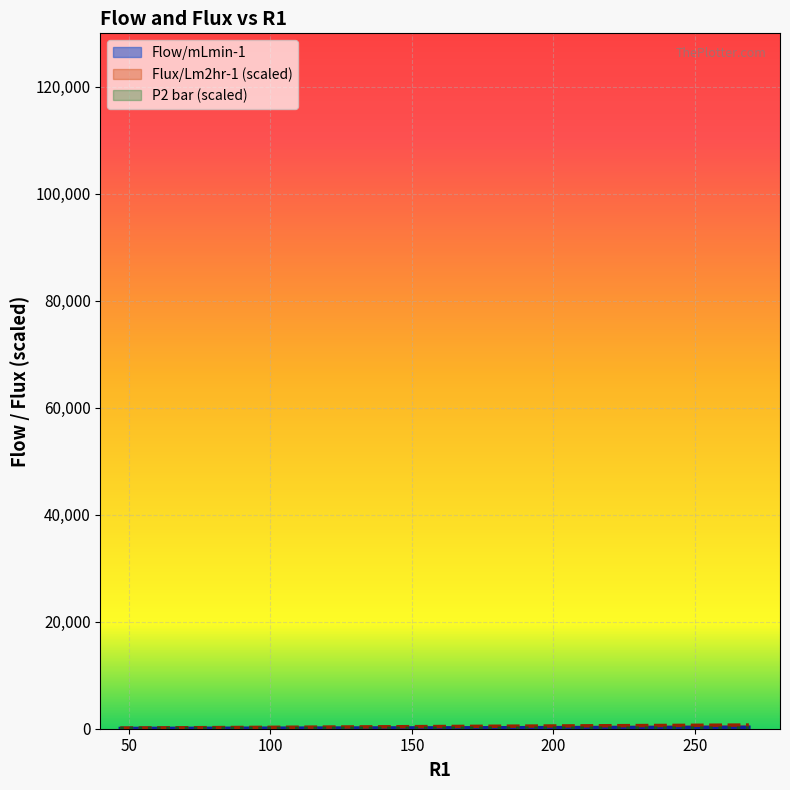

What is the maximum value for Flux/Lm2hr-1?

686.5